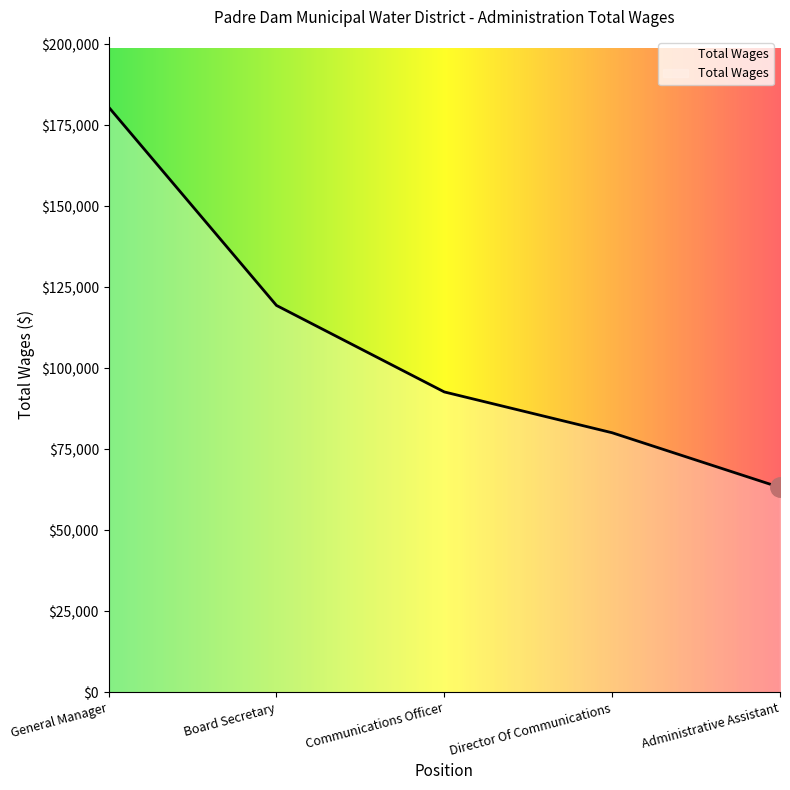

True or false: the data shows 32544 at Communications Officer.

False